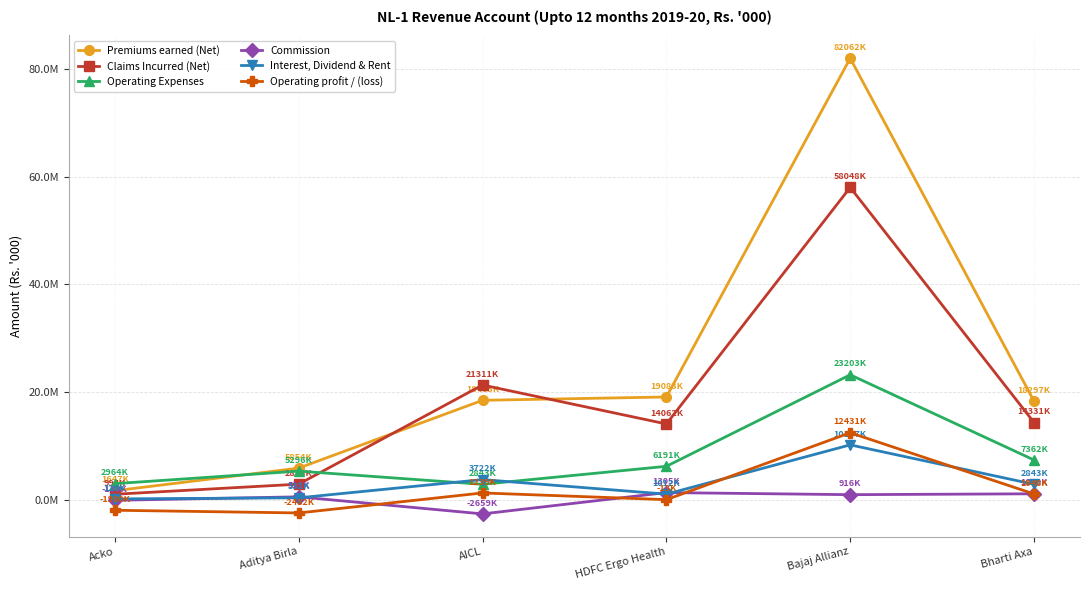

Where is Premiums earned (Net) nearest to the value 41854388?

HDFC Ergo Health